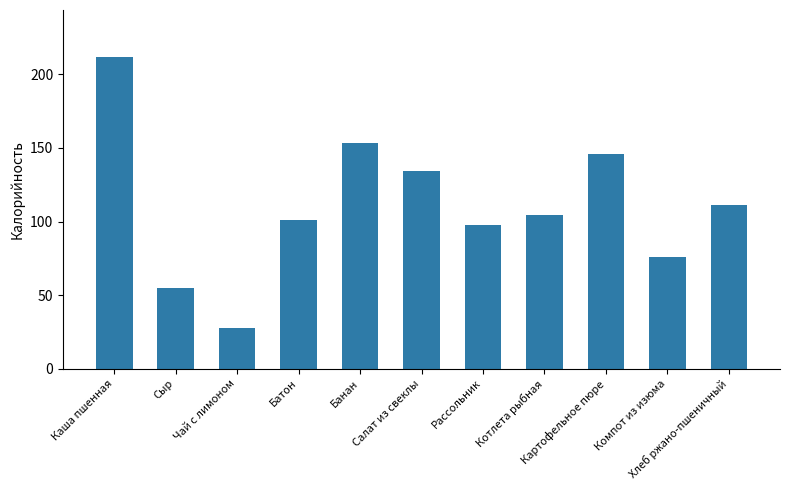

What is the sum of the values at Сыр and Чай с лимоном?

82.4